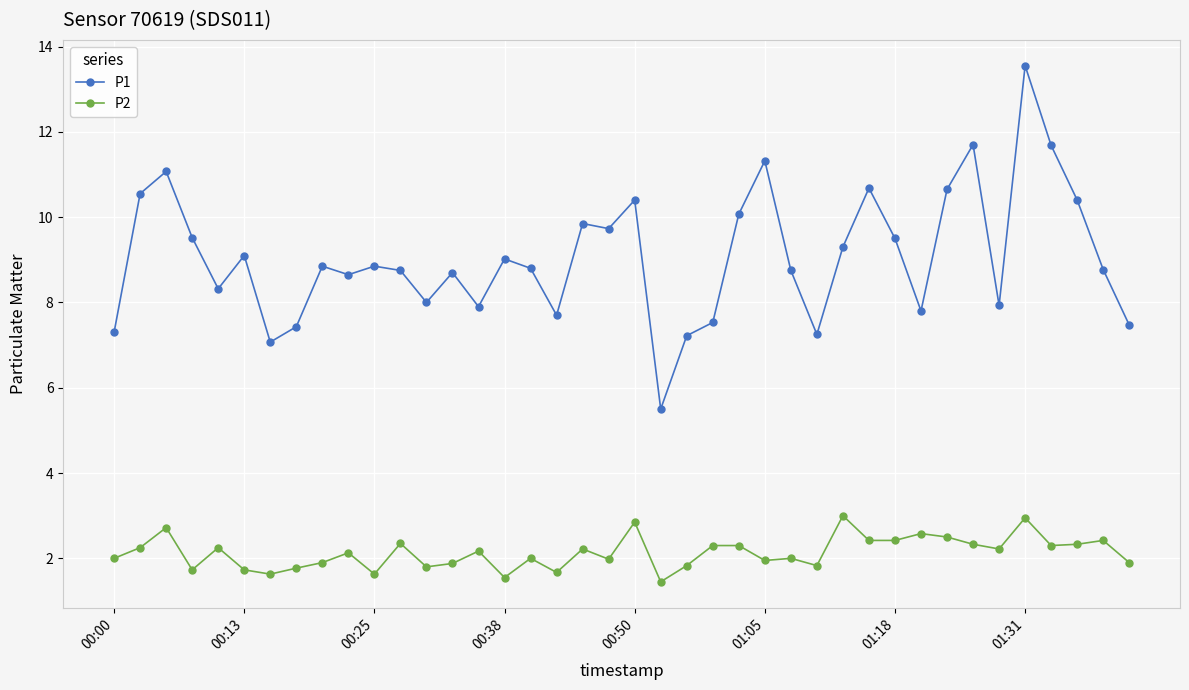

At how many categories does at least one series exceed 6?

39